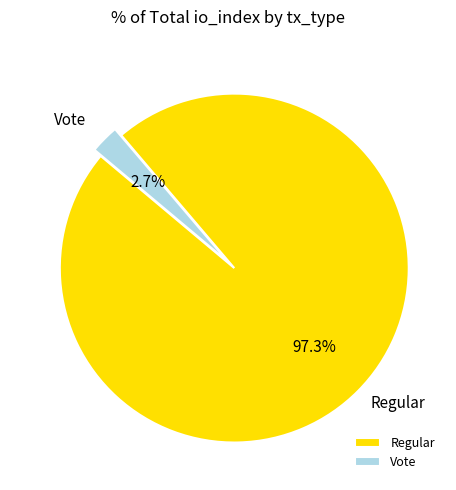

To the nearest percent, what portion does Vote represent?

3%